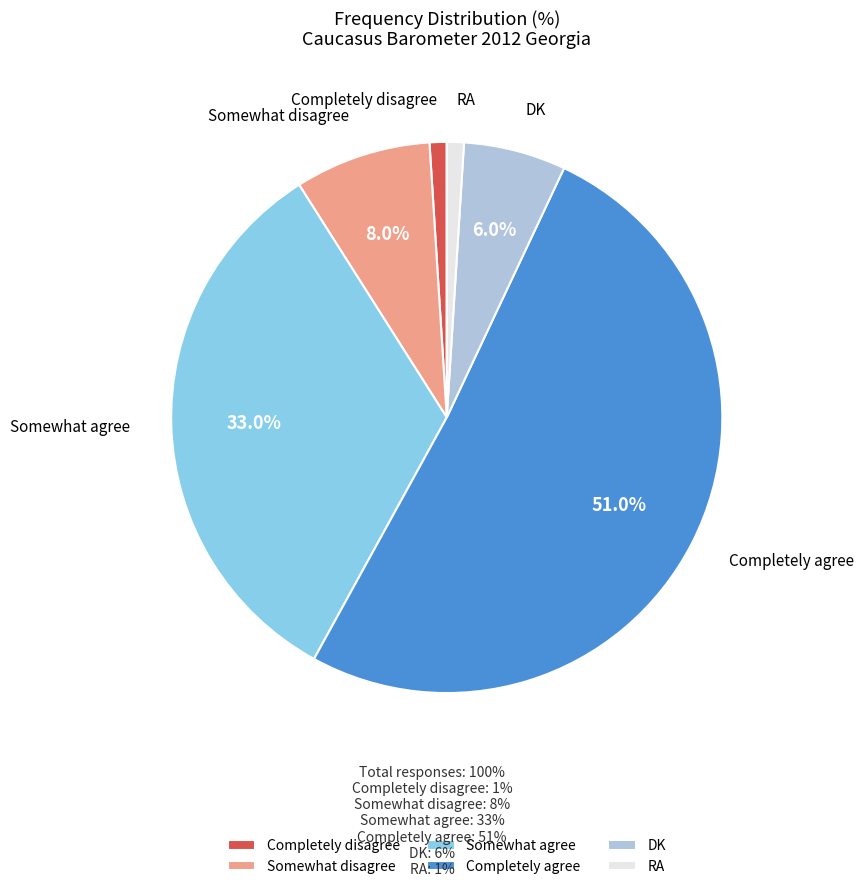

What percentage is the Somewhat disagree slice, to the nearest percent?

8%